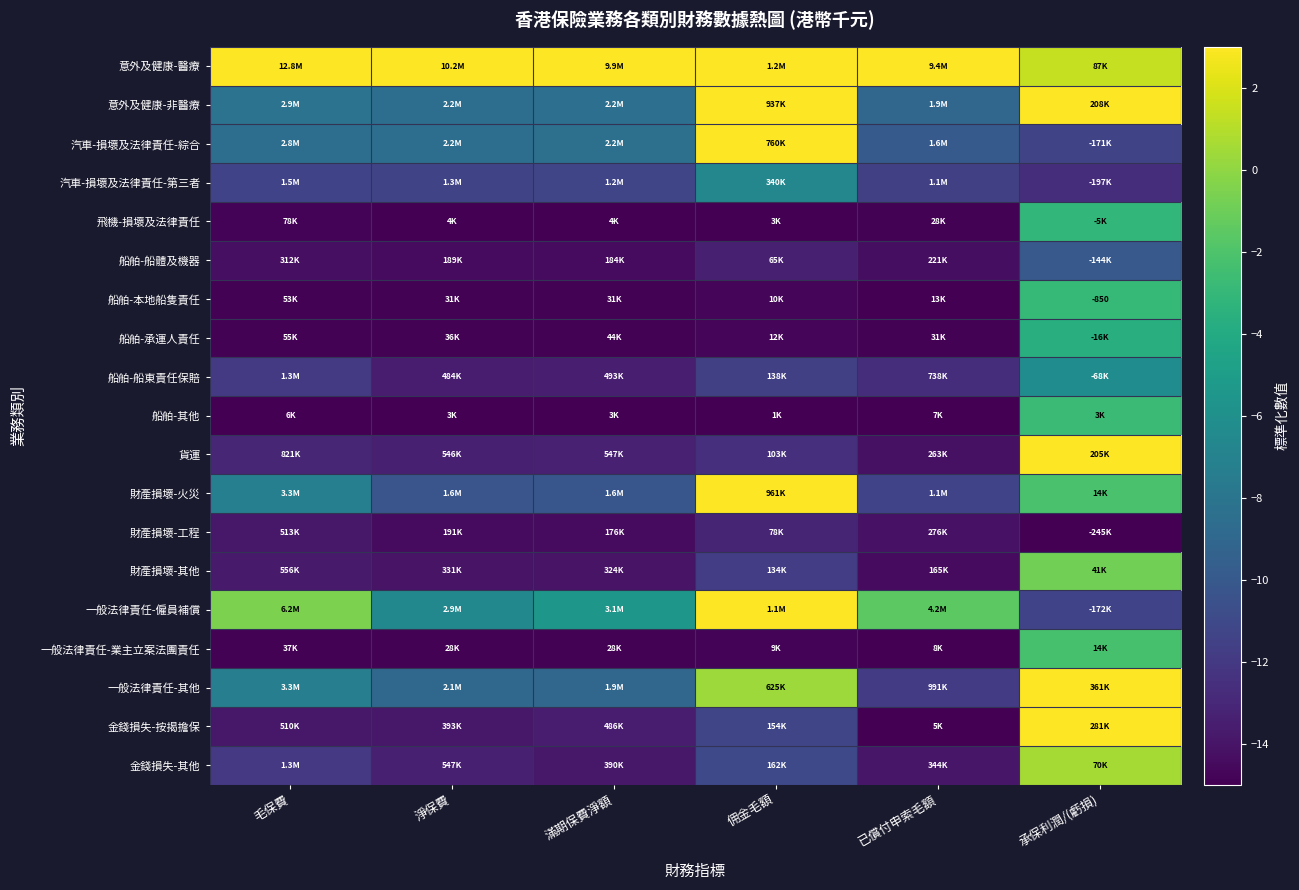

Where does the 飛機-損壞及法律責任 series first go above -14?

承保利潤/(虧損)